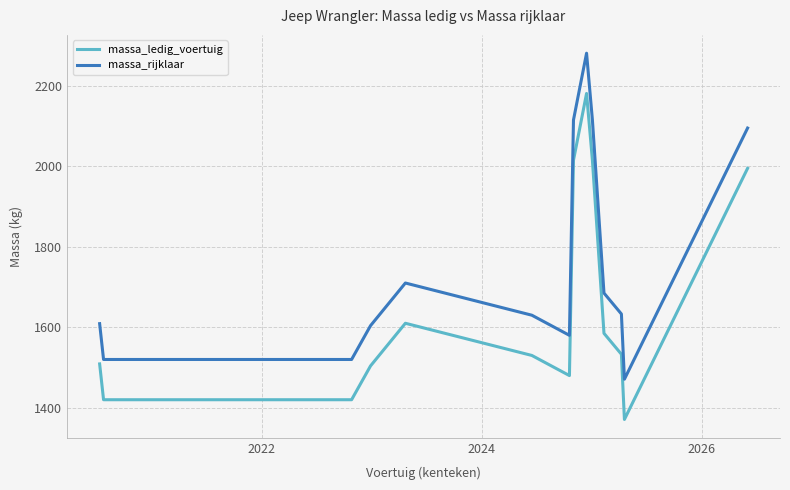

List the series in order of their peak value, highest first.

massa_rijklaar, massa_ledig_voertuig